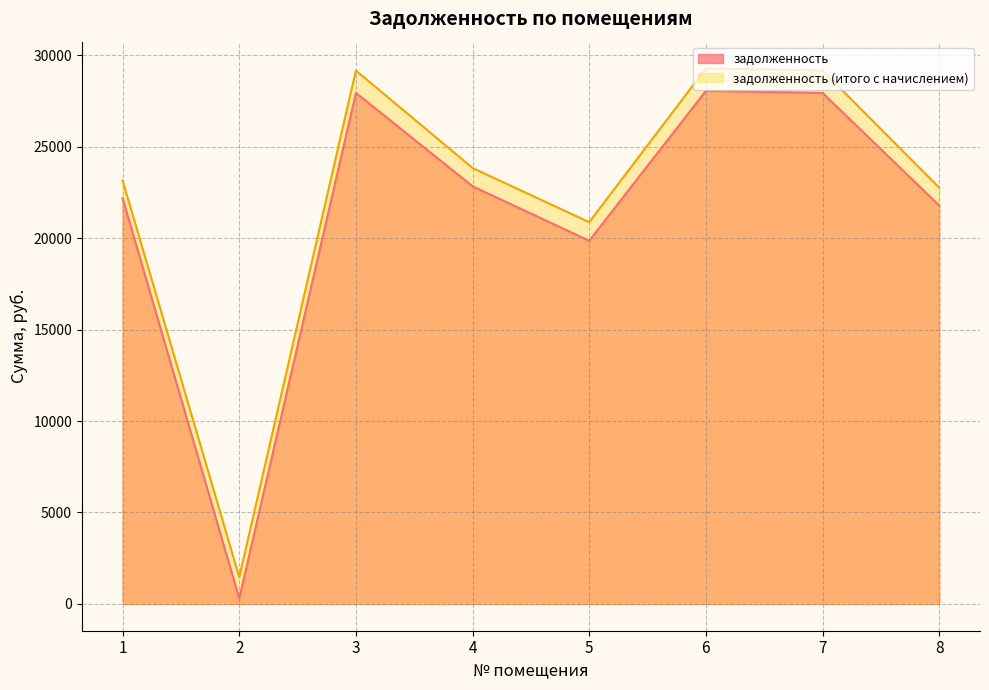

What is the average value of the задолженность series?

21359.2